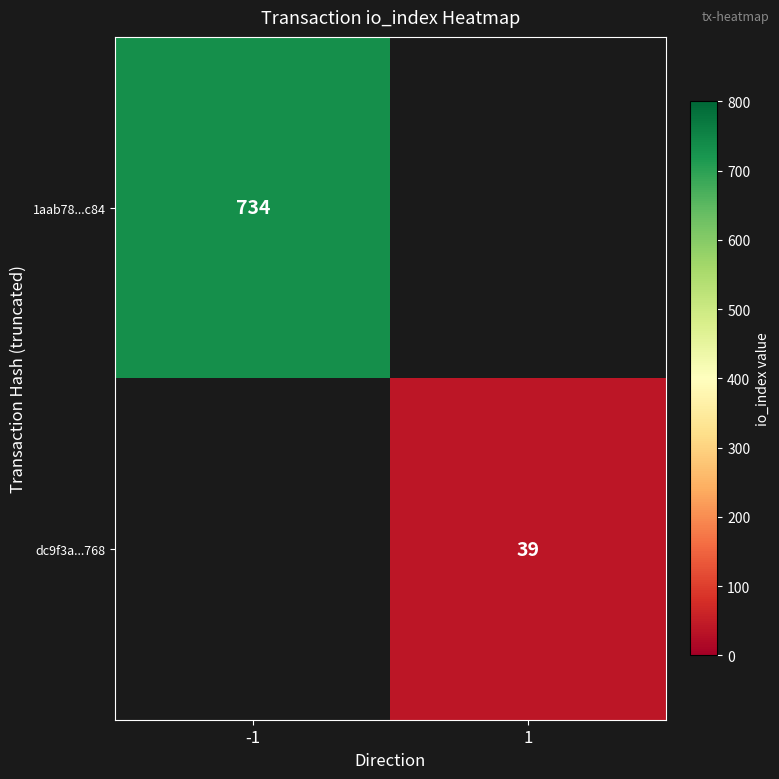

How many categories are shown in the chart?

2